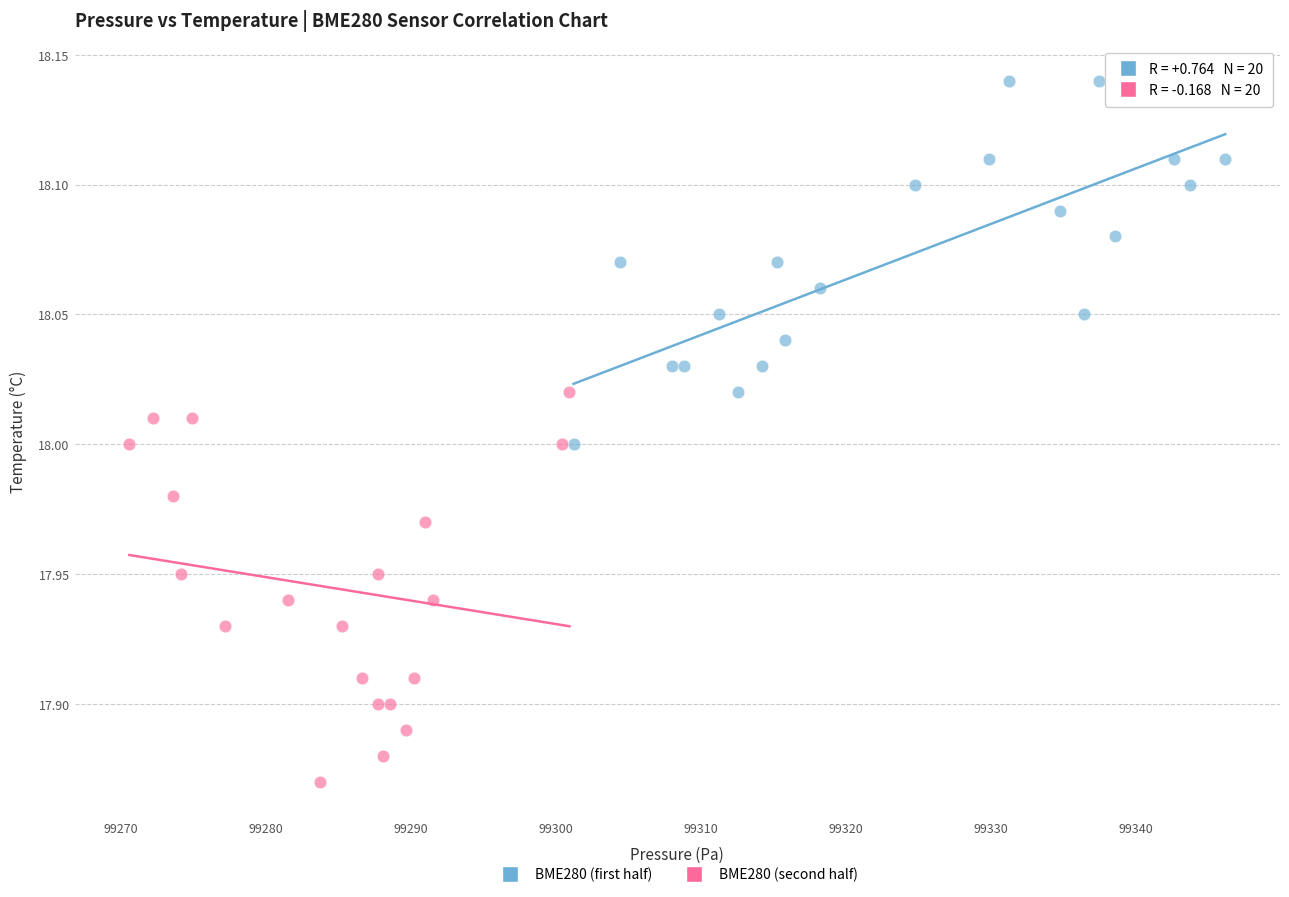

Which series contains the highest Y value?

BME280 (first half)